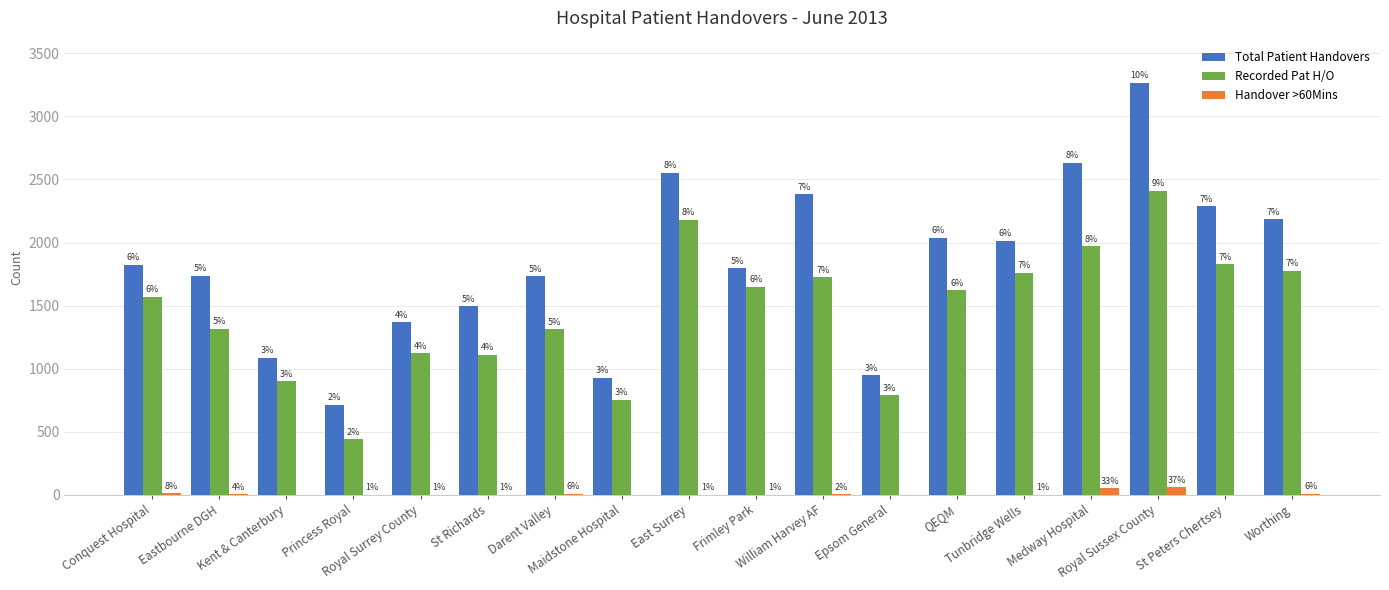

At which label does Handover >60Mins reach its minimum?

Kent & Canterbury